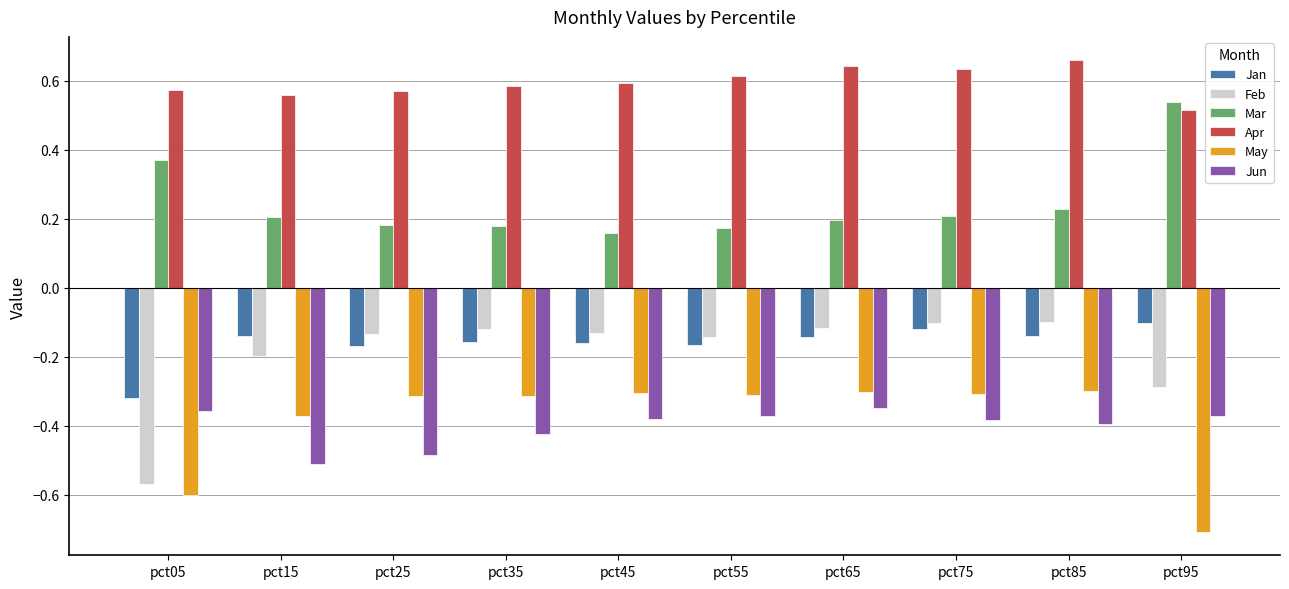

How many categories are shown in the chart?

10